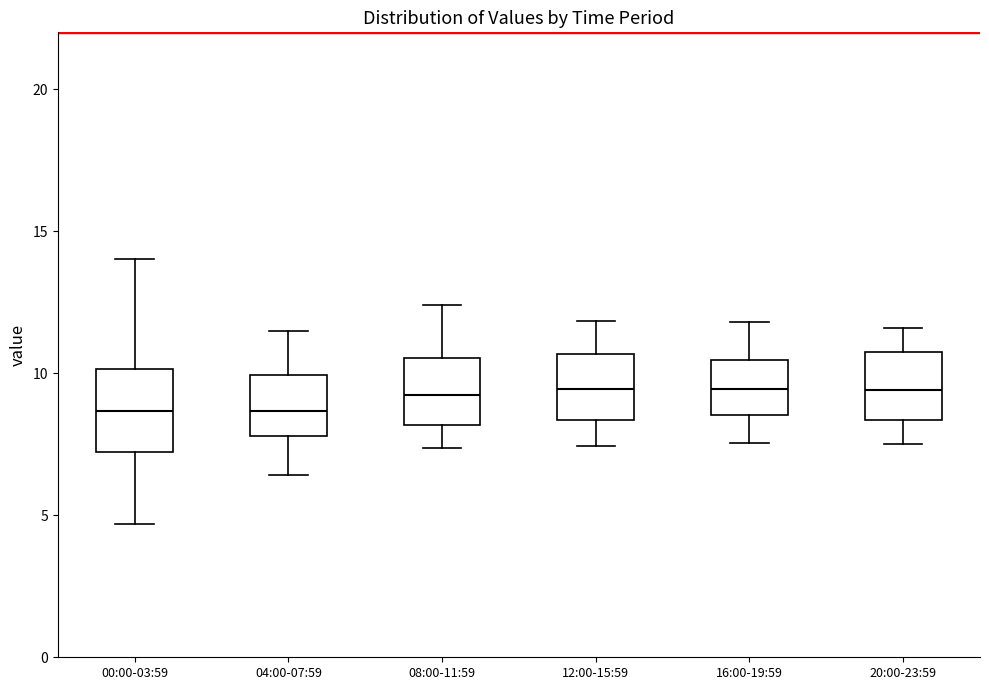

Where does the lower whisker of the box for 00:00-03:59 end on the y-axis? The values are not printed on the chart, so give them approximately, as read against the axis.

4.5